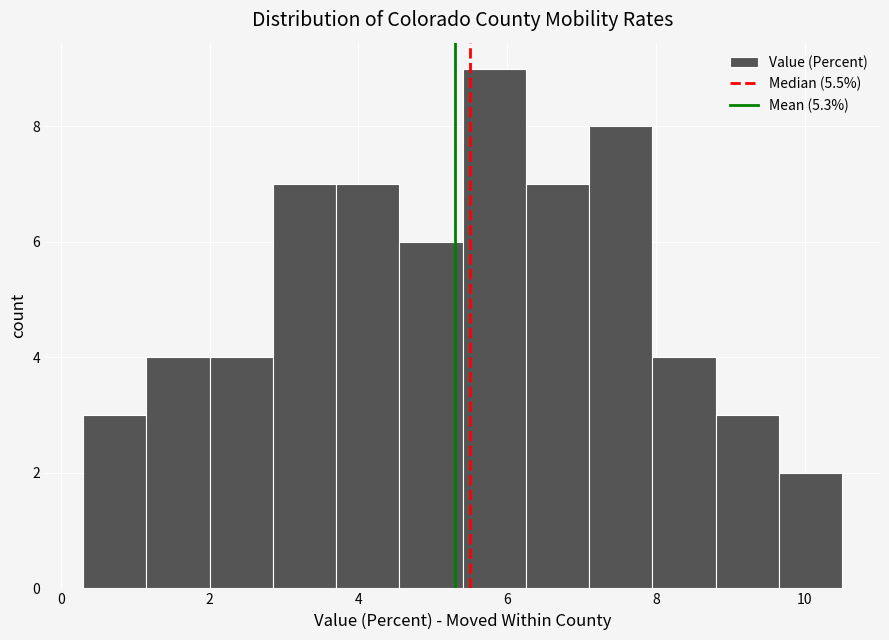

Which range on the x-axis has the tallest bar?

5.40 to 6.25